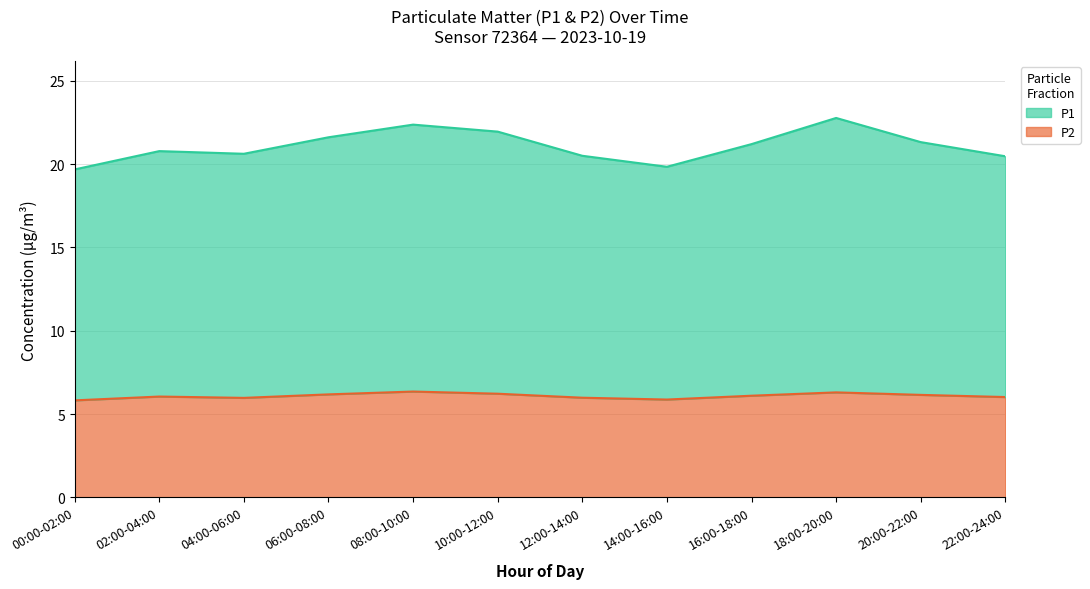

True or false: P1 has more than 2 points higher than both neighbors.

False